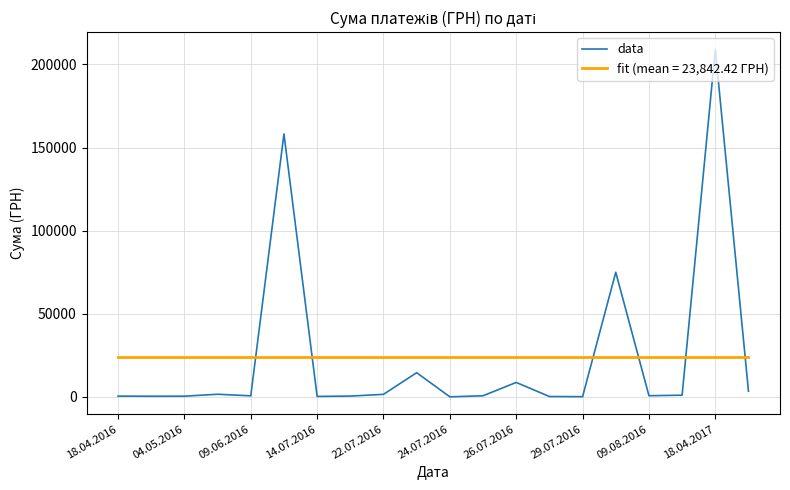

Which series has the widest spread of values?

data